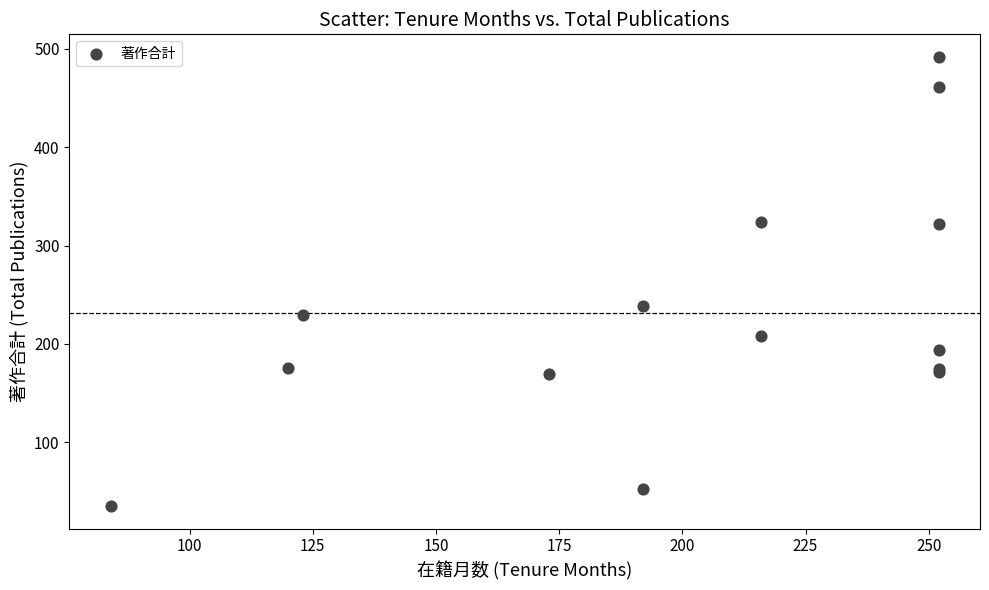

What Y value in the scatter plot is closest to 263?

239